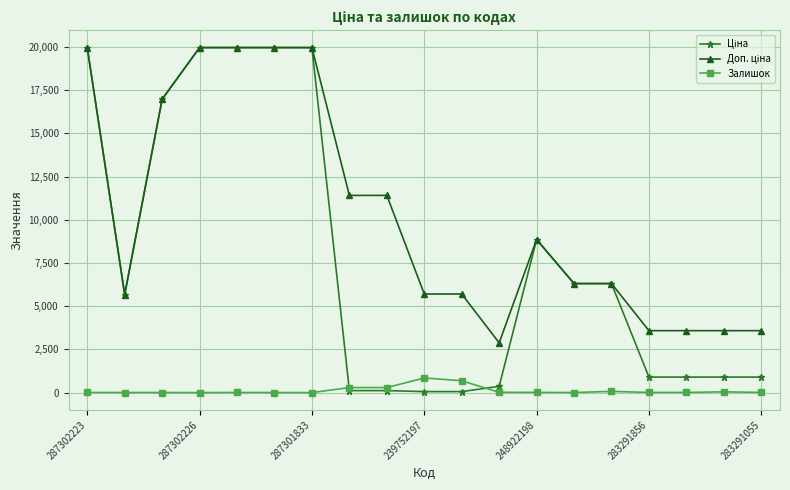

How many distinct data groups are displayed?

3